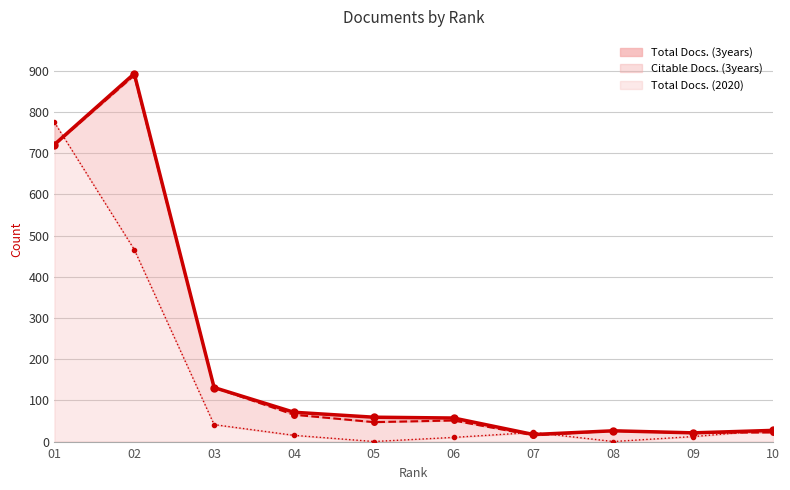

Does the chart have visible grid lines?

Yes